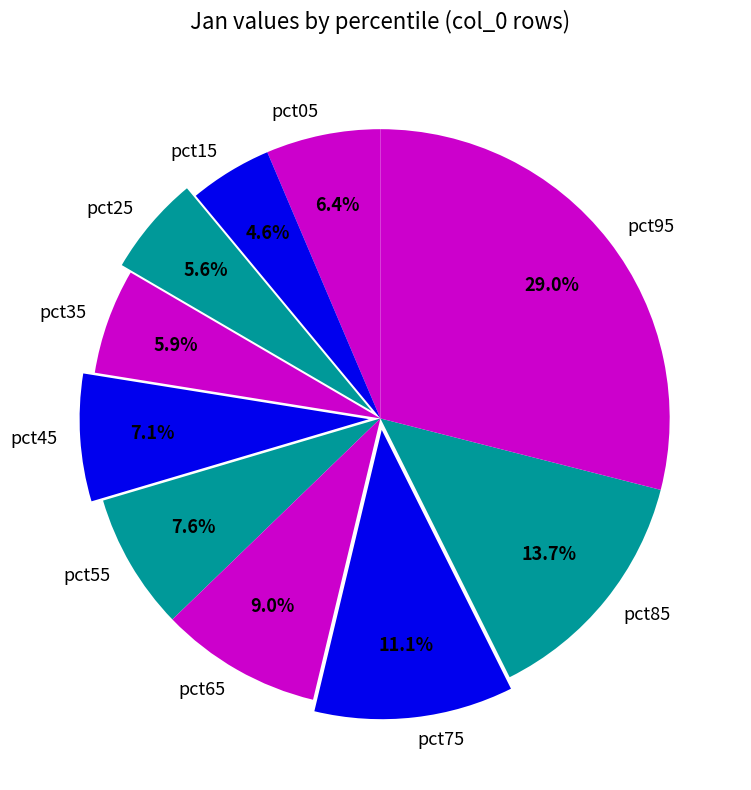

The pct95 slice represents 22% of the pie. True or false?

False